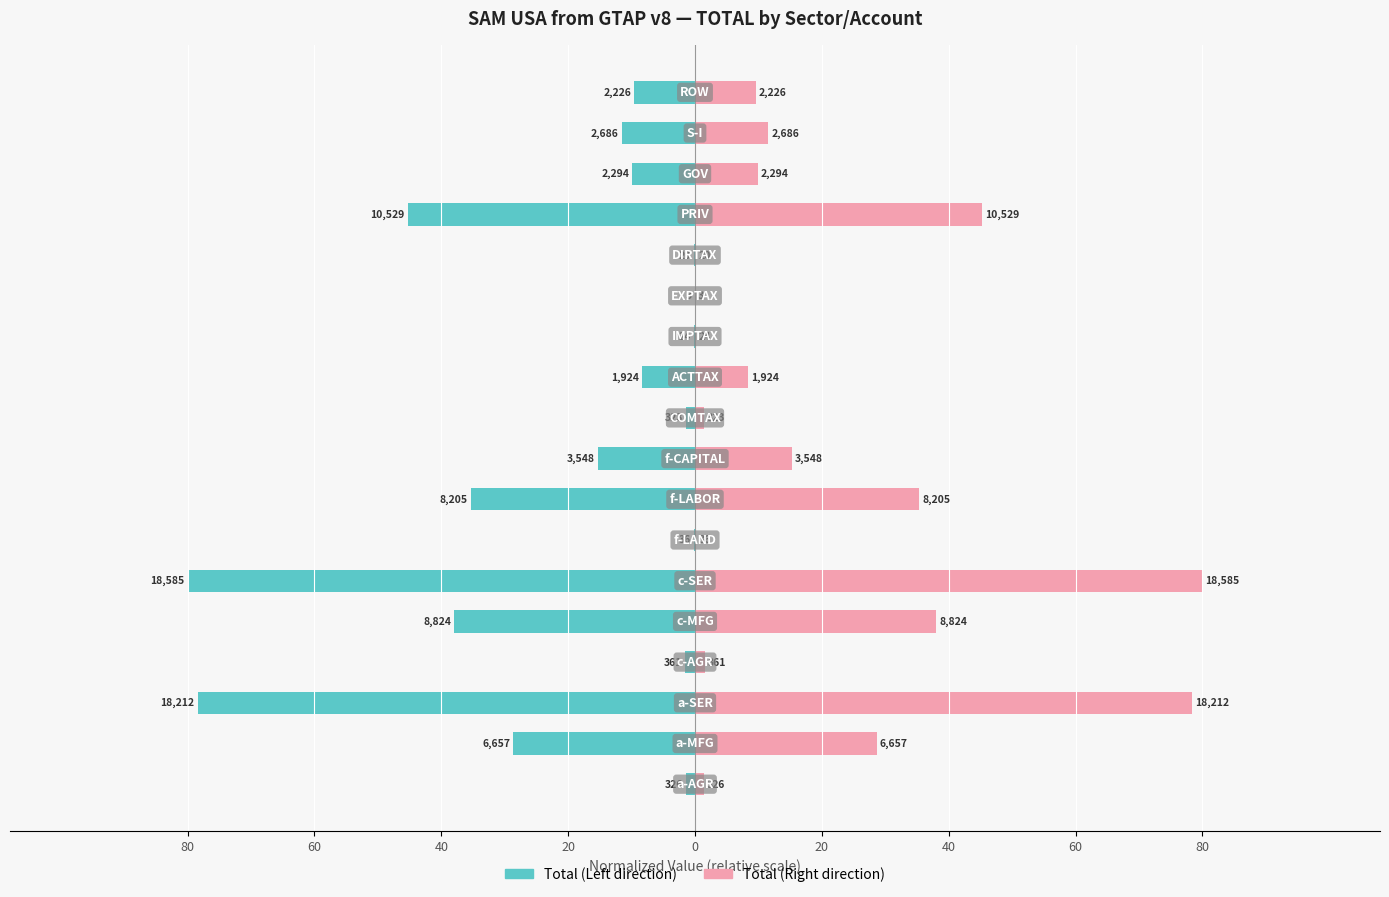

What is the value of the Total (Right) bar at the 1st from the left?

1.4